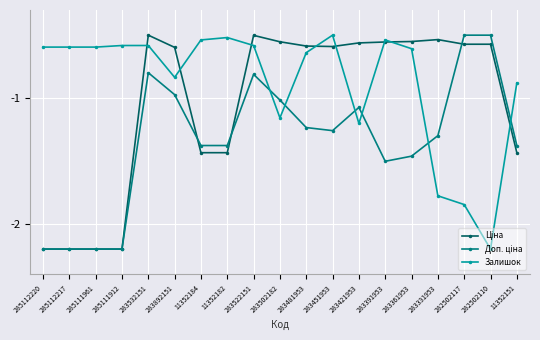

True or false: Залишок has a value of -0.5 at 283451953.

True